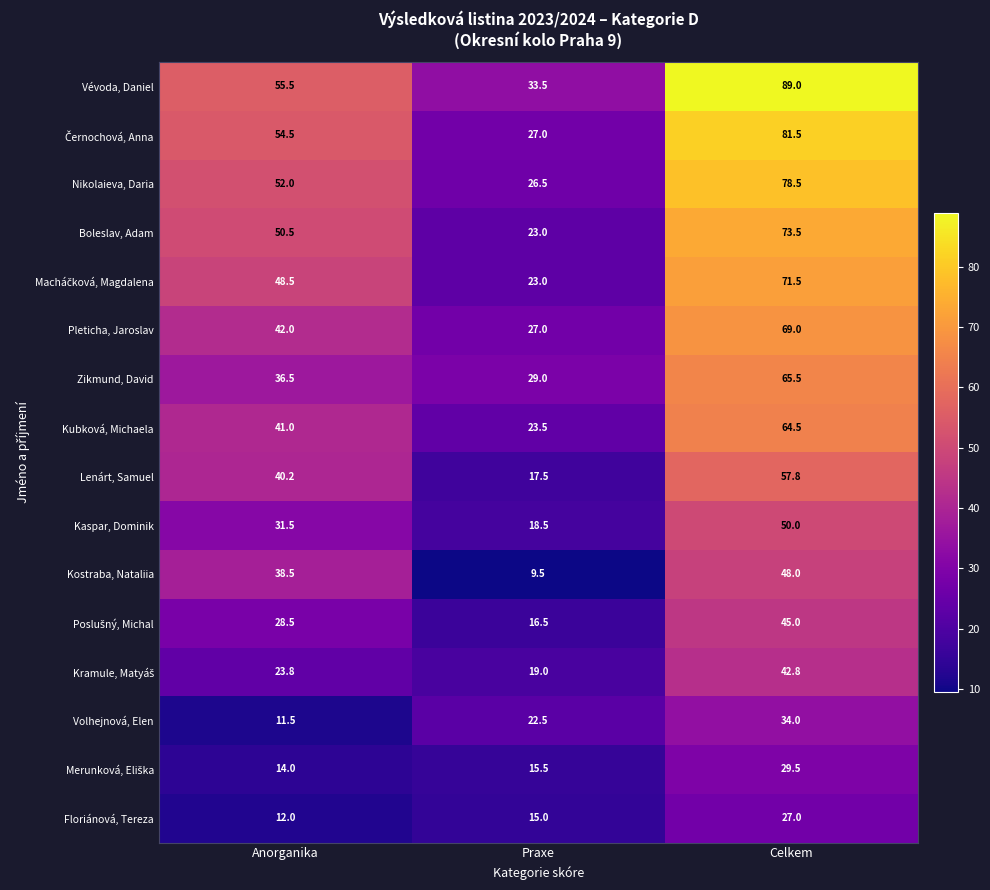

How many distinct data groups are displayed?

16